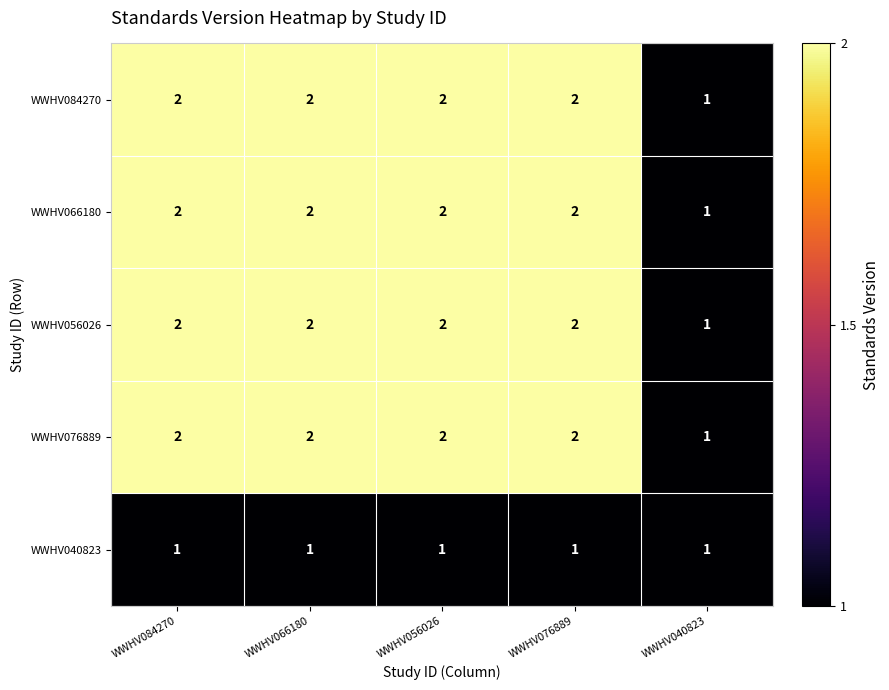

Is it true that WWHV040823 equals 1 at WWHV066180?

True